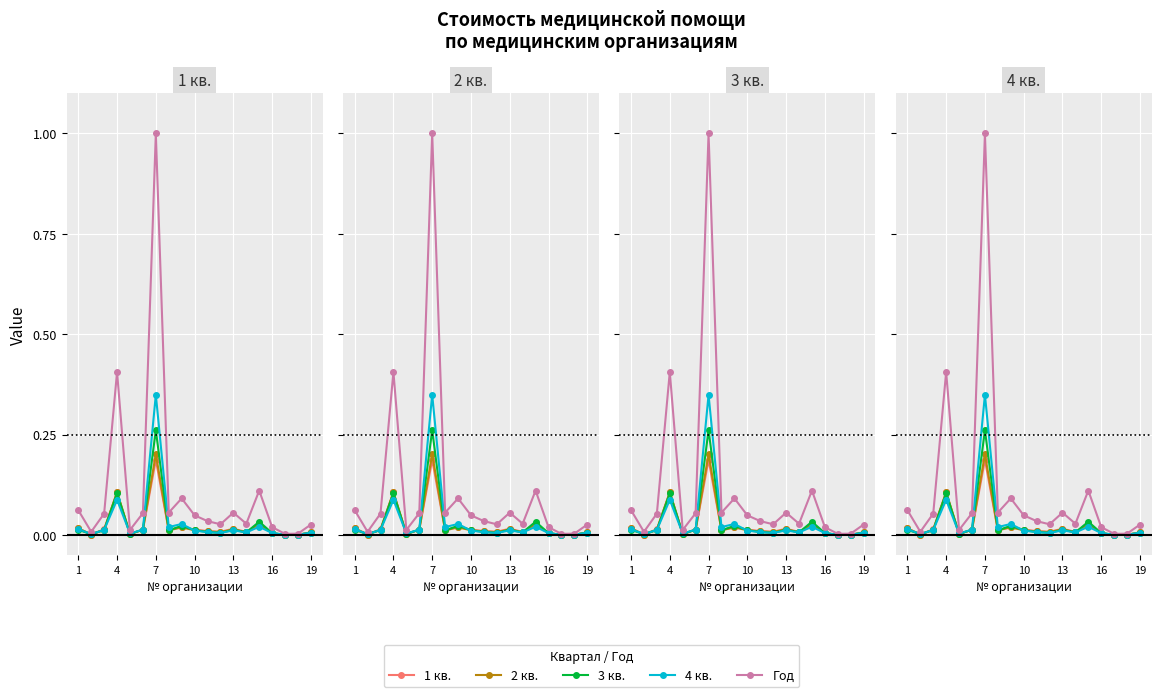

How many interior local valleys does the 2 кв. series have?

6